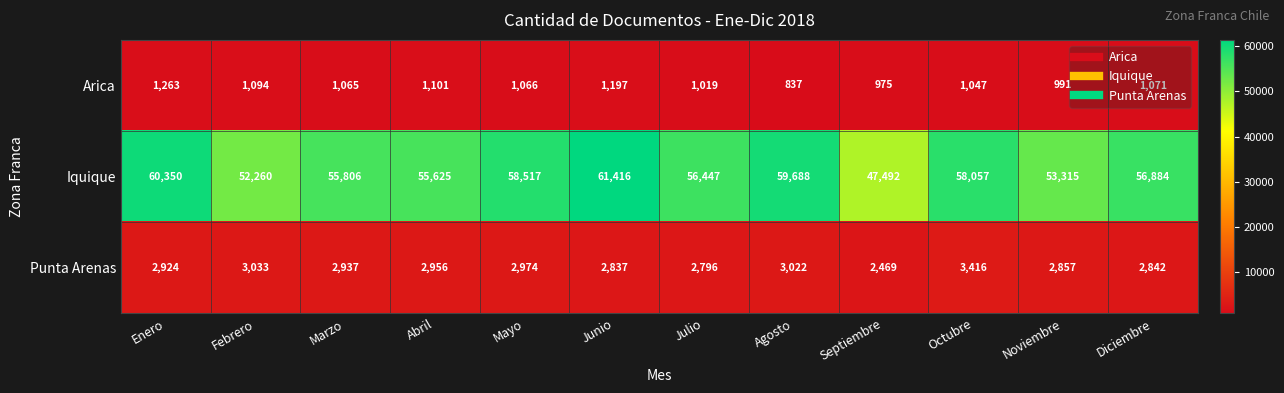

Read the Arica value at Septiembre, to the nearest 5.

975